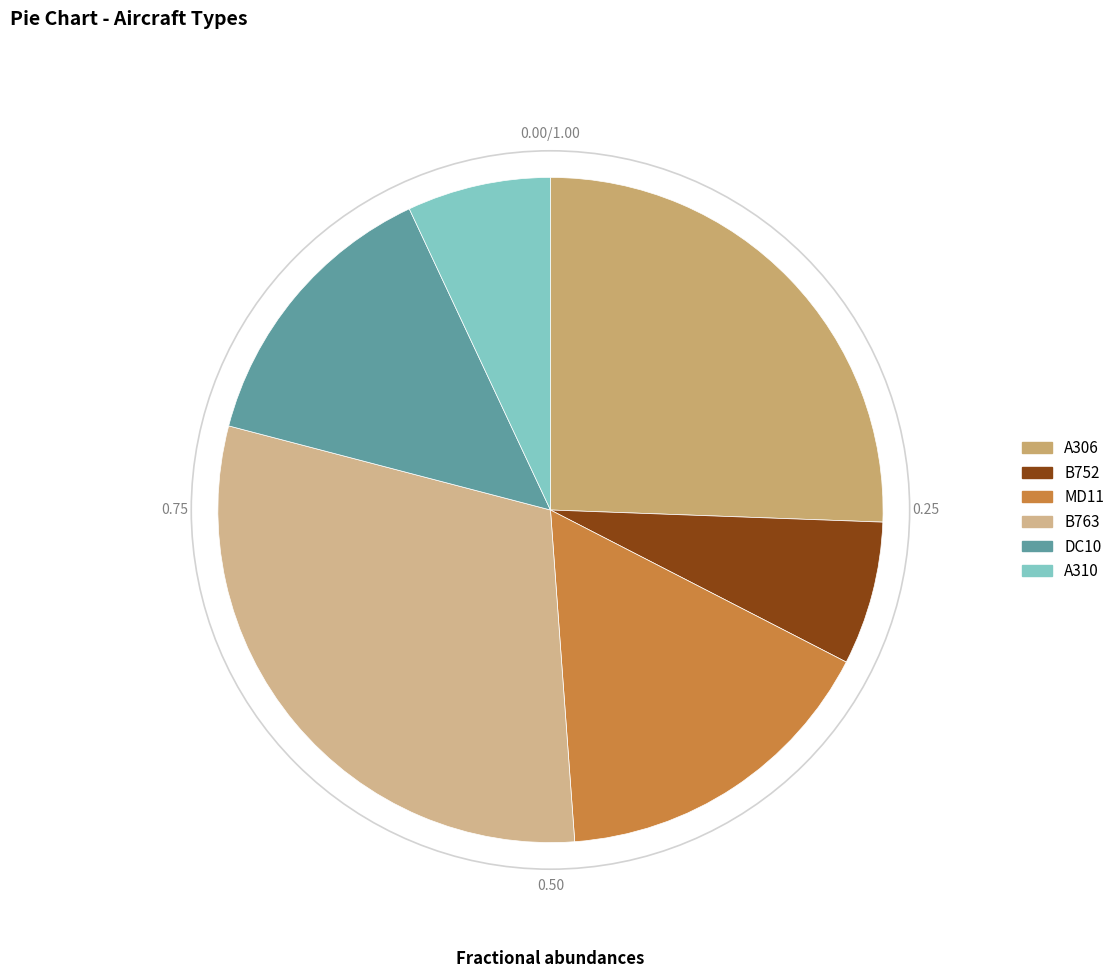

What is the total percentage of A306 and B763?

55.8%